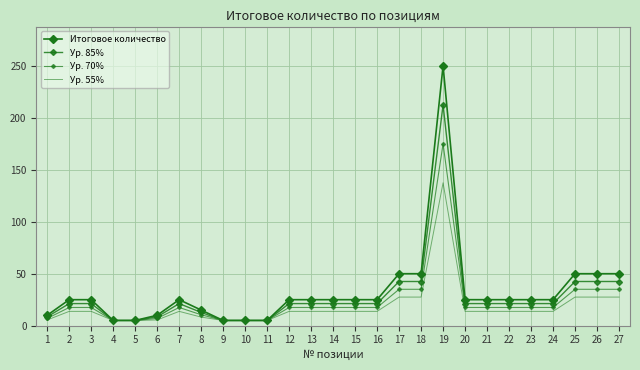

True or false: Ур. 70% and Итоговое количество intersect in this chart.

False